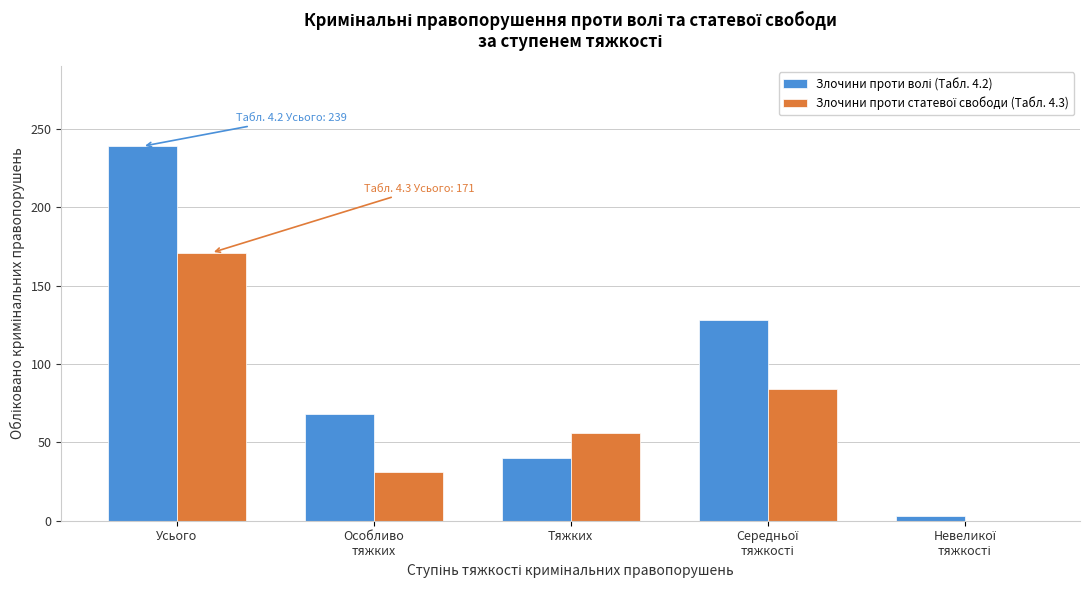

What is the maximum value shown in the chart?

239